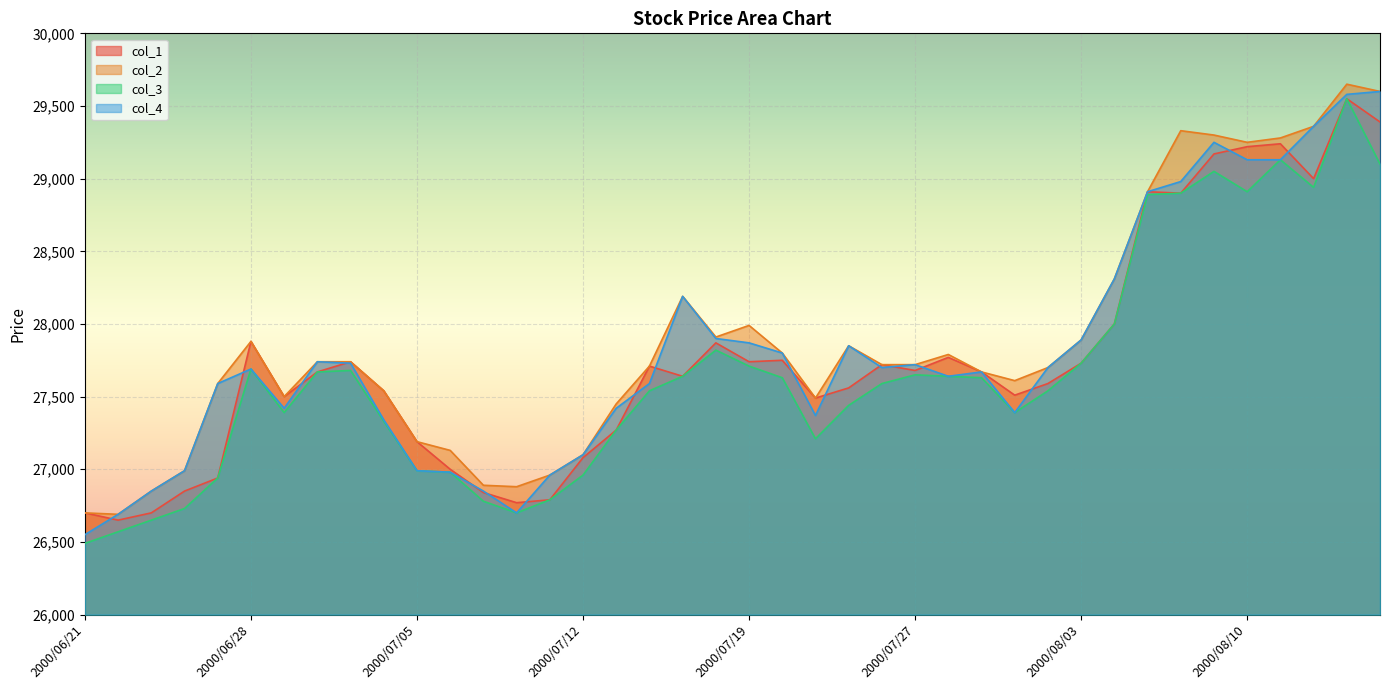

Rank the series by their average value, from lowest to highest.

col_3, col_1, col_4, col_2